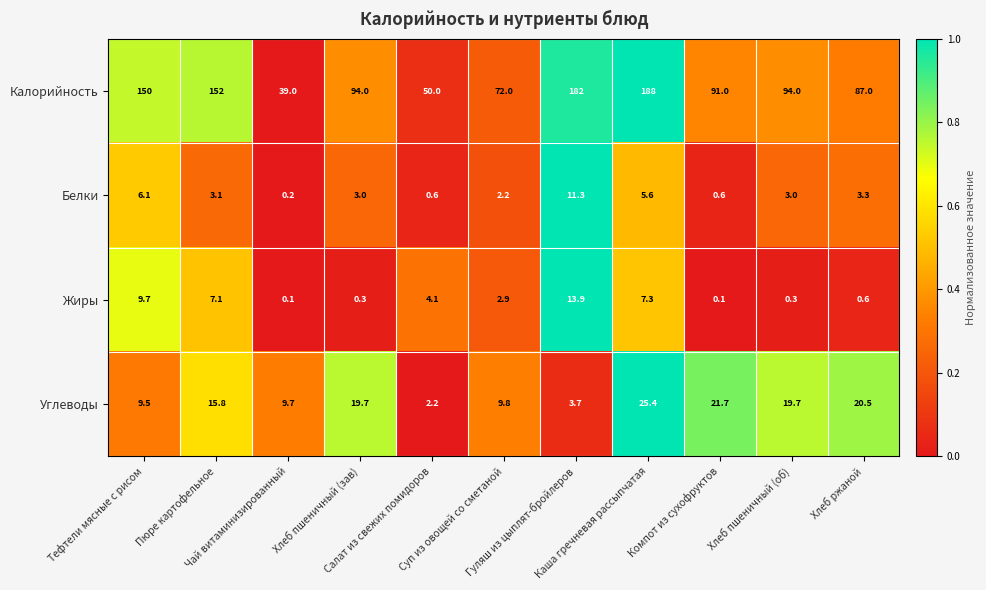

What is the difference between the highest and lowest values at Чай витаминизированный?

38.9